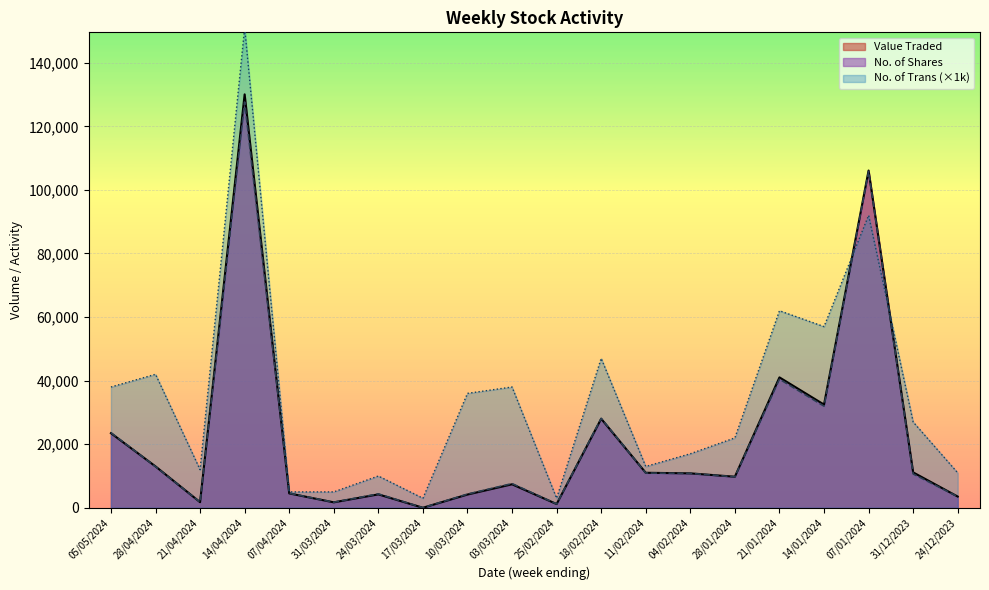

What is the value of the No. of Shares point at the 10th from the left?

7616